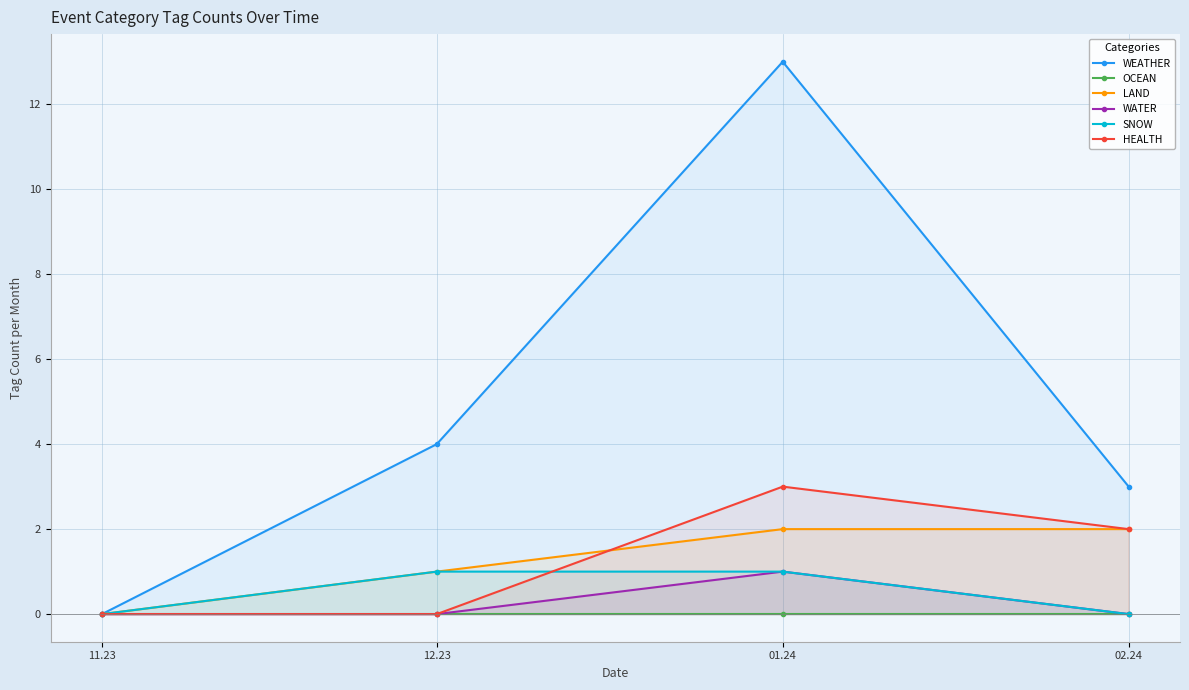

Rank the categories by WEATHER value from highest to lowest.

01.24, 12.23, 02.24, 11.23